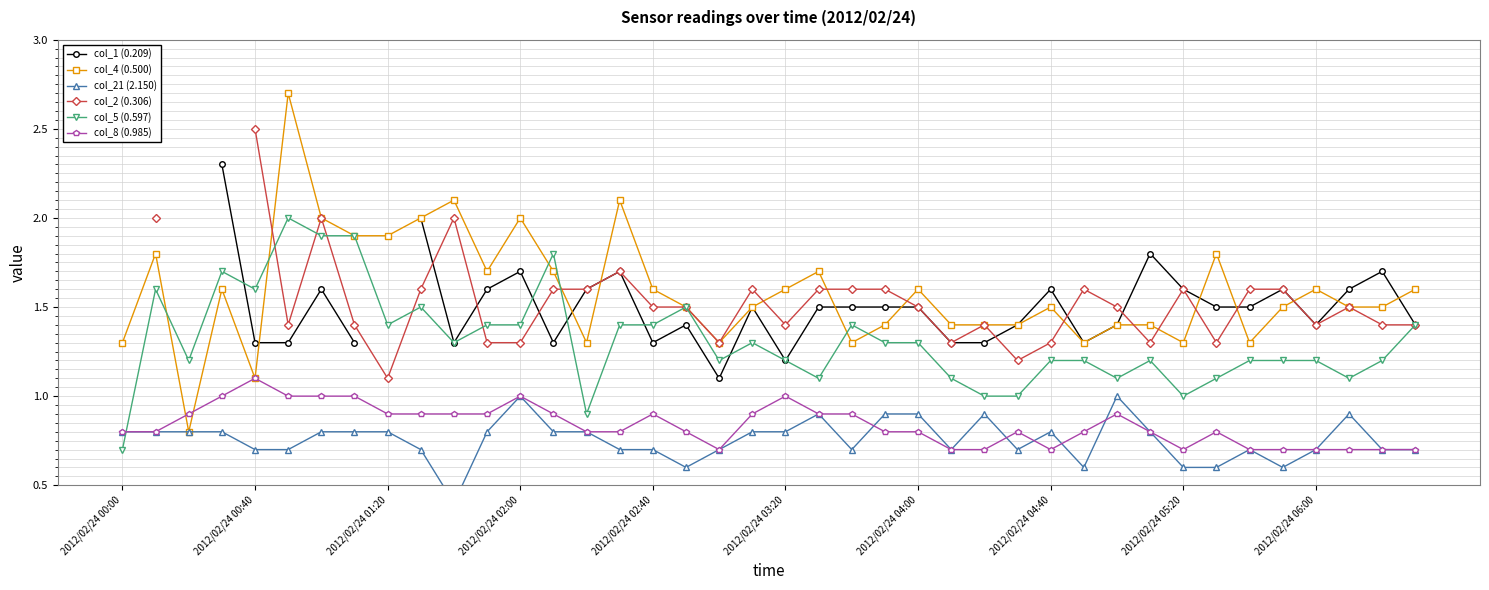

What is the difference between the highest and lowest values at 37?

0.9